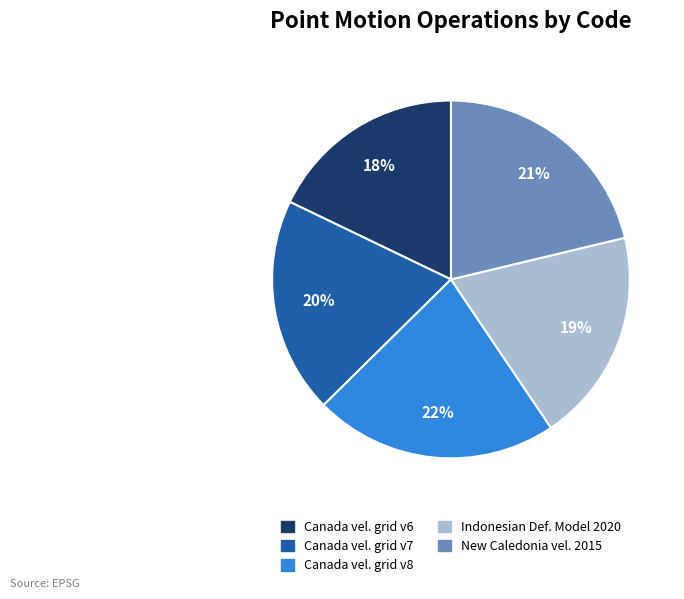

To the nearest percent, what is the difference between the largest and smallest slice percentages?

4%